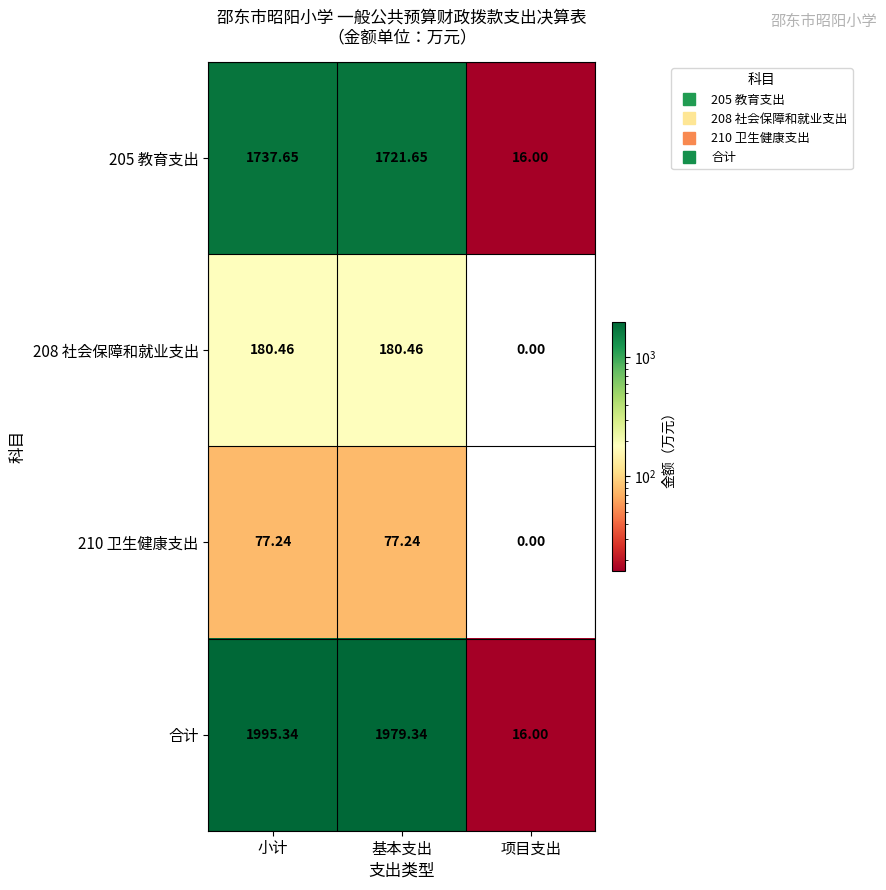

At which label does 205 教育支出 first exceed 1721?

小计